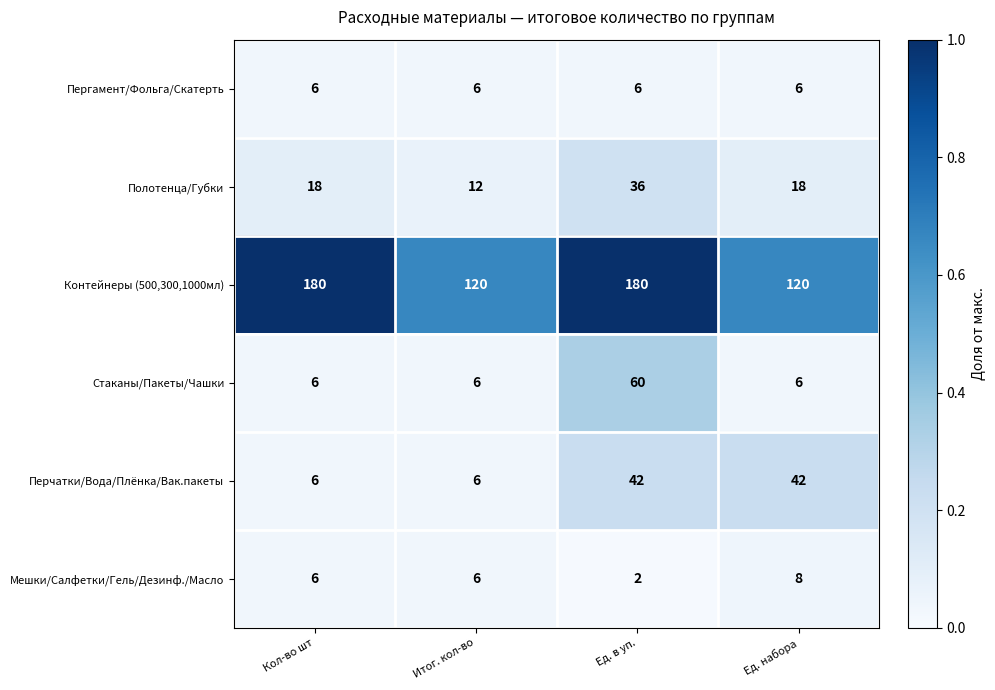

At which category does the chart reach its minimum across all series?

Ед. в уп.